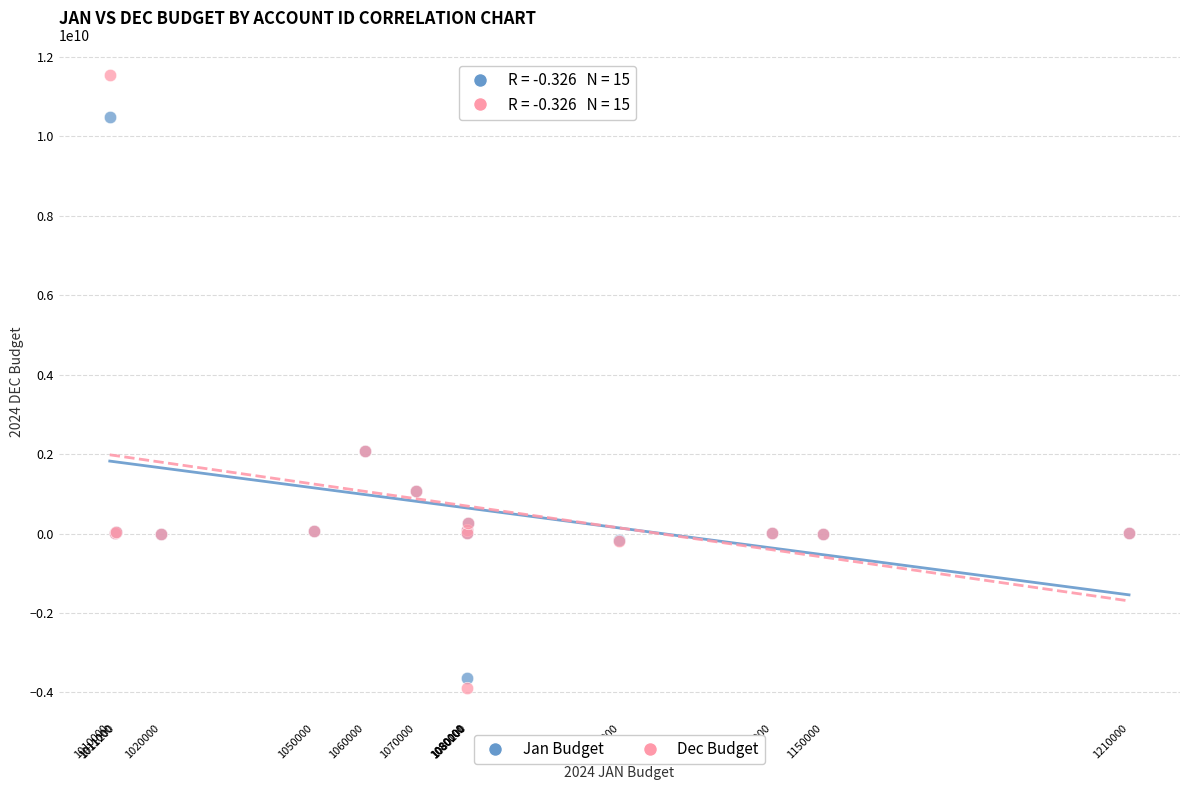

Which series has the largest Y range (max minus min)?

Dec Budget